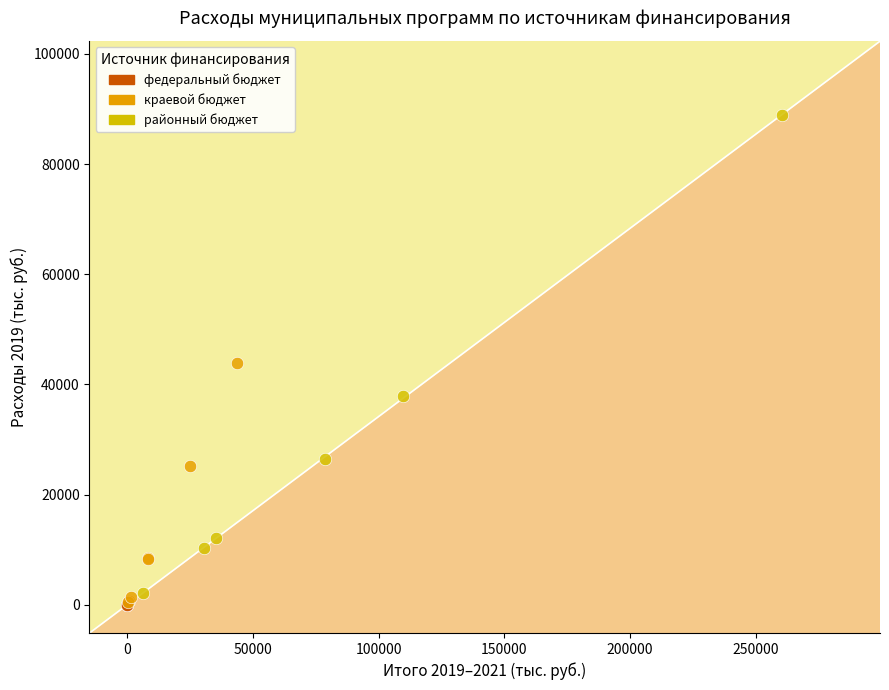

Which series has the widest spread of Y values?

районный бюджет